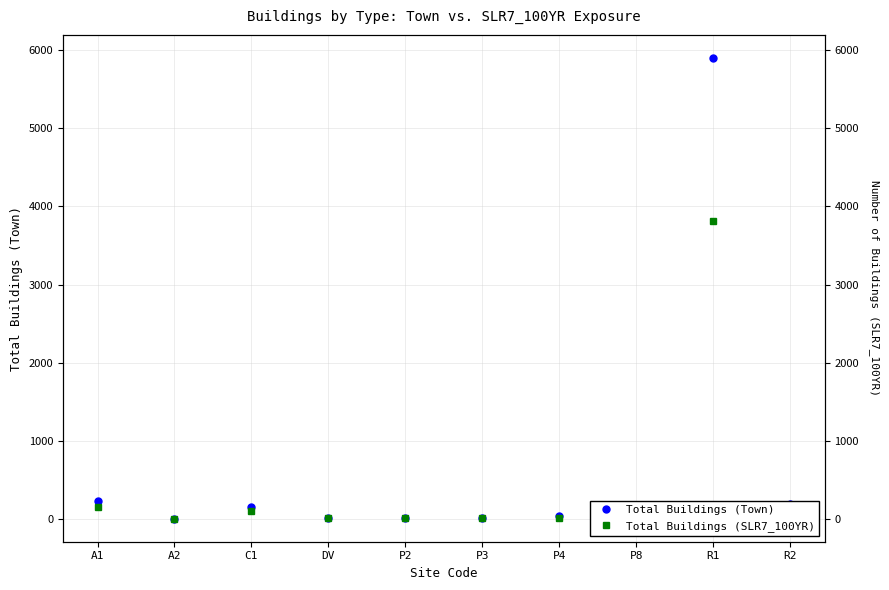

Which has a higher value, C1 or A1?

A1